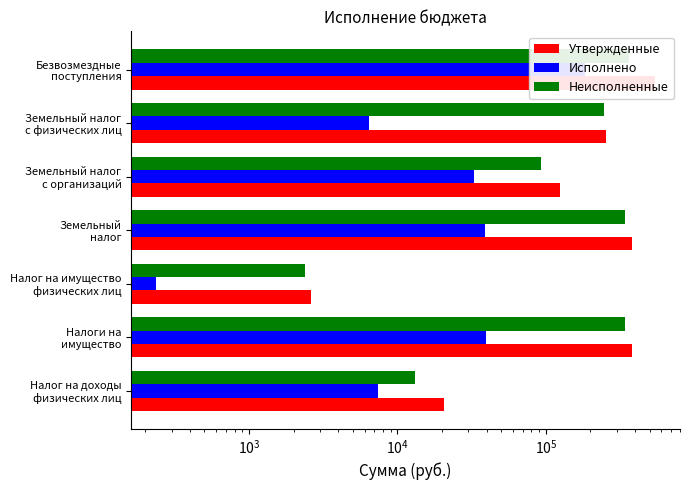

How many bars are there in total?

21